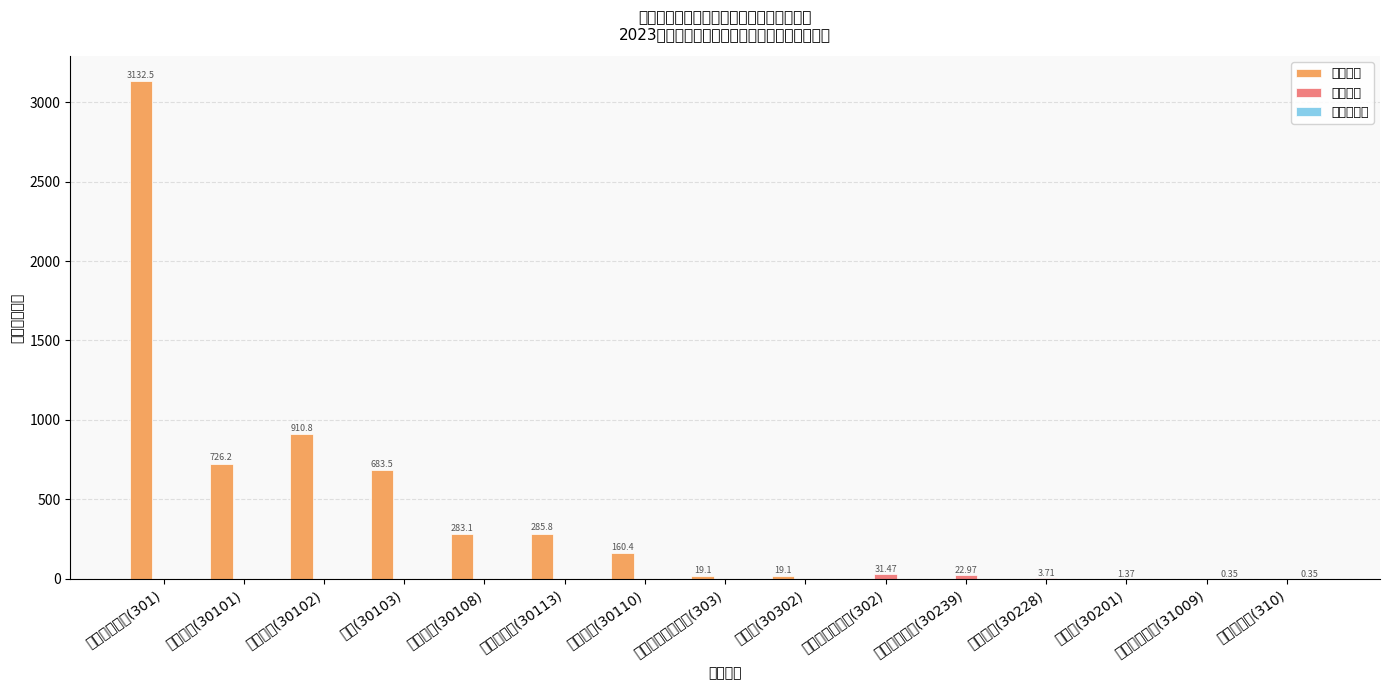

What is the label of the 5th bar from the right?

其他交通费用(30239)